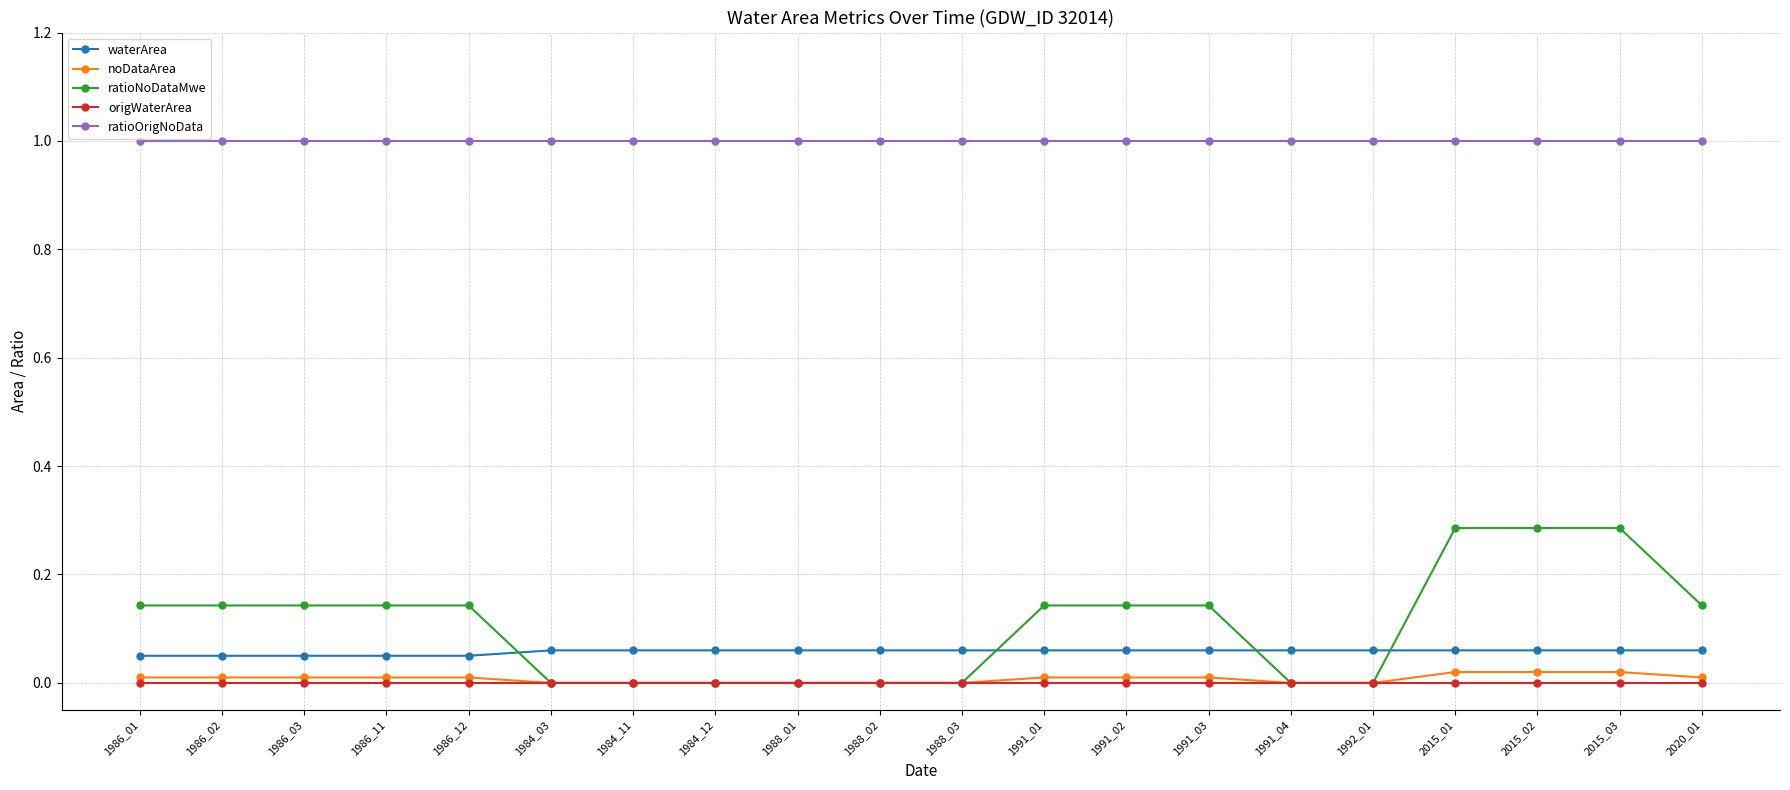

What is the greatest value displayed?

1.0